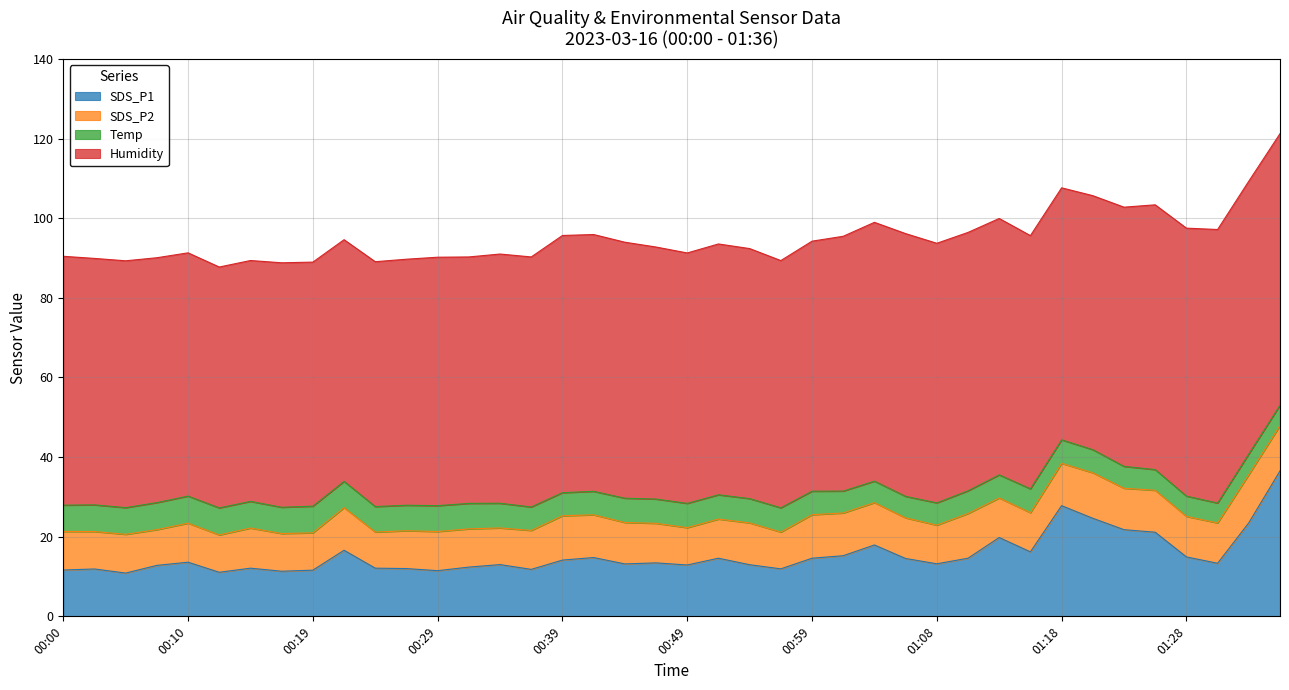

List the series in order of their peak value, highest first.

Humidity, SDS_P1, SDS_P2, Temp